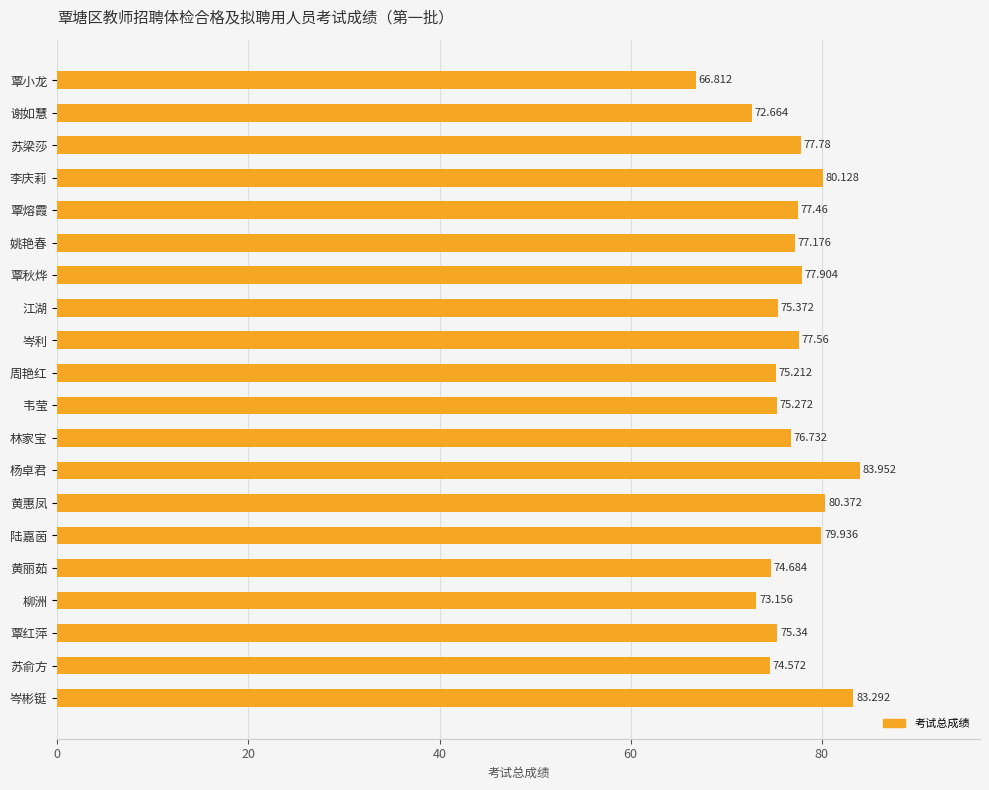

At which label is the value closest to 75?

周艳红